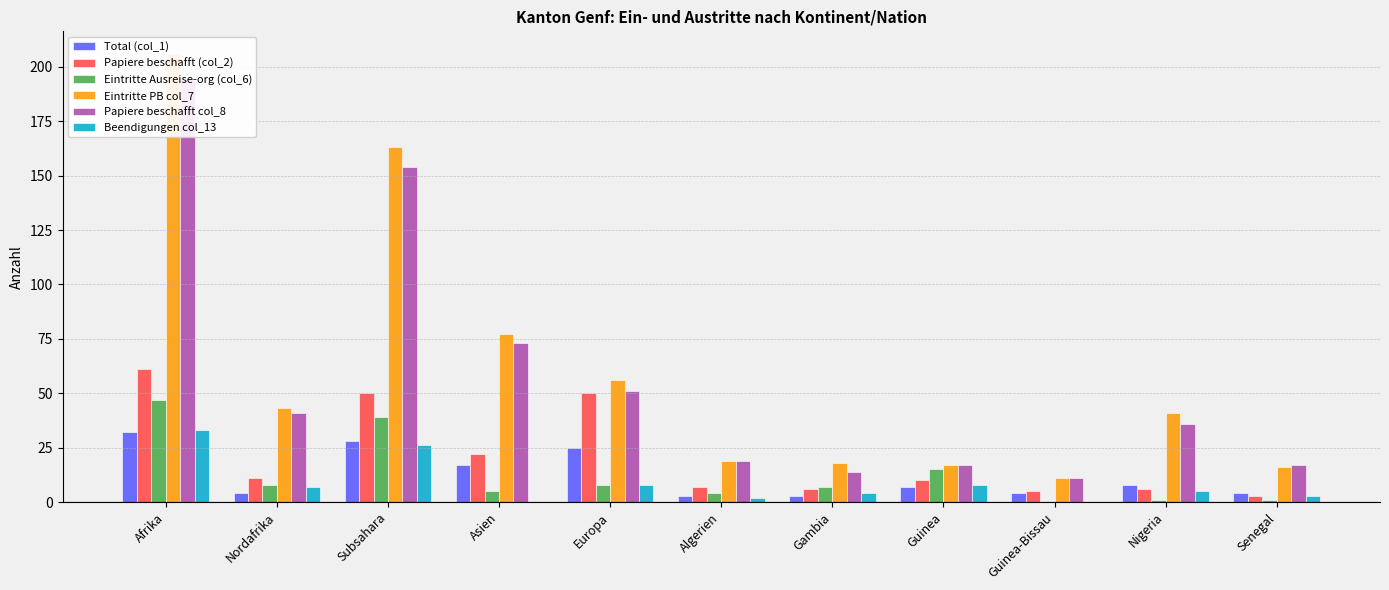

The Papiere beschafft (col_2) series shows 22 at Asien. True or false?

True